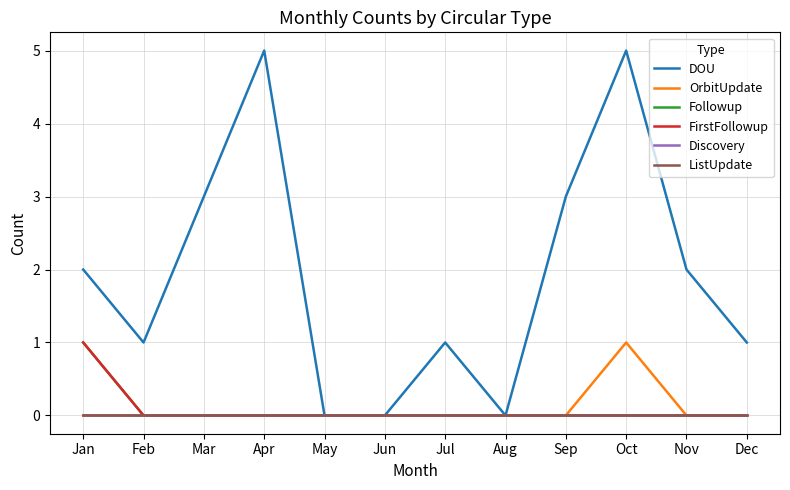

True or false: Followup and DOU intersect in this chart.

False